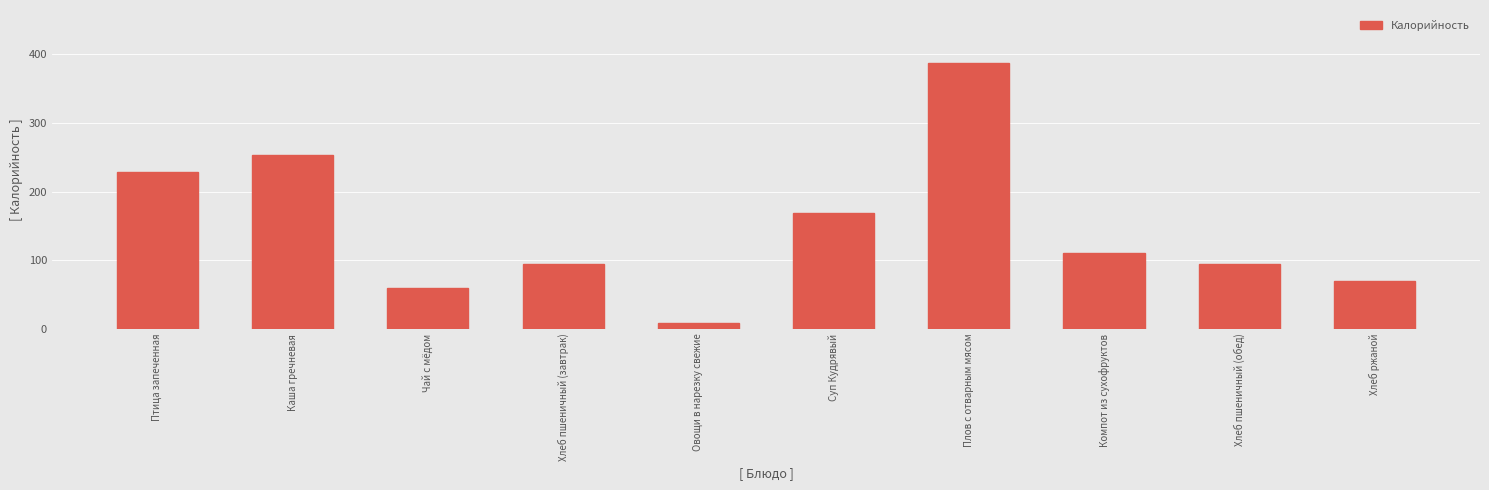

Reading left to right, what are all the values shown in this chart?

Птица запеченная=229	Каша гречневая=253	Чай с мёдом=60	Хлеб пшеничный (завтрак)=94	Овощи в нарезку свежие=8	Суп Кудрявый=168	Плов с отварным мясом=387	Компот из сухофруктов=110	Хлеб пшеничный (обед)=94	Хлеб ржаной=70